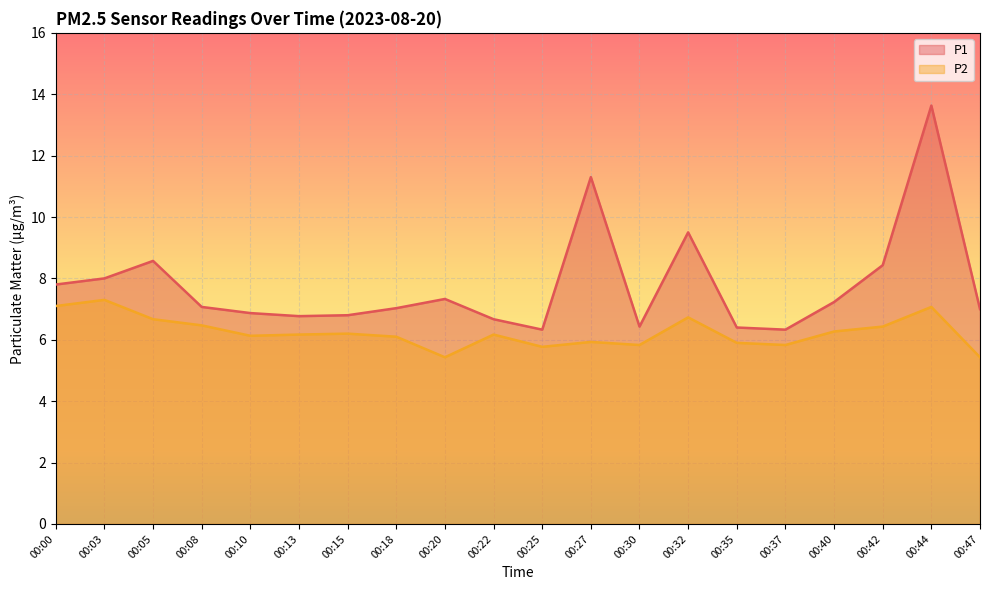

What is the difference between the maximum and minimum values in the P1 series?

7.3